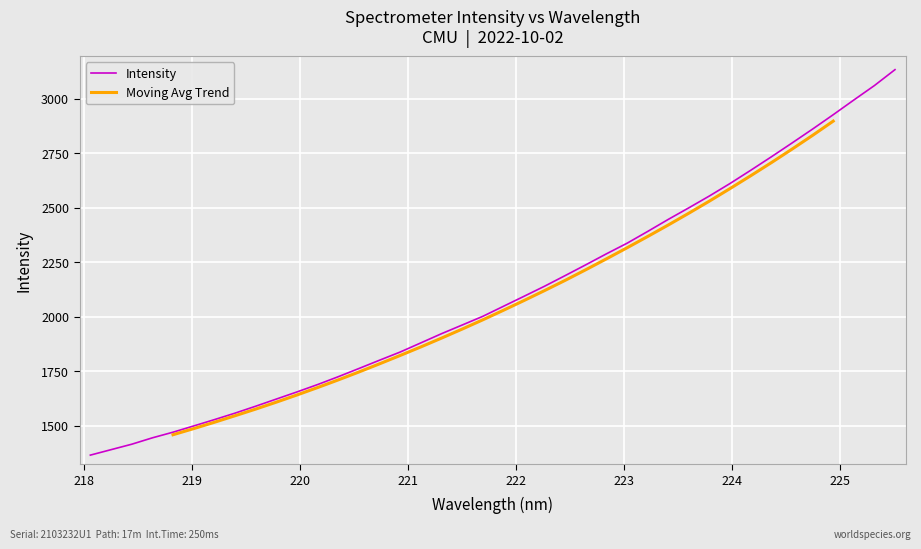

What is the highest value of the Intensity series?

3133.9